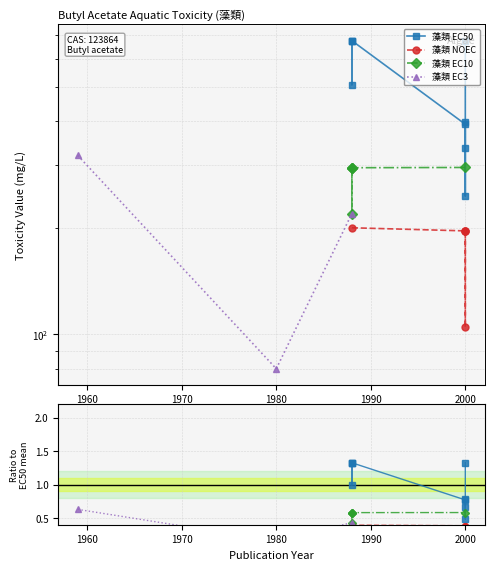

What is the smallest value displayed?

0.4